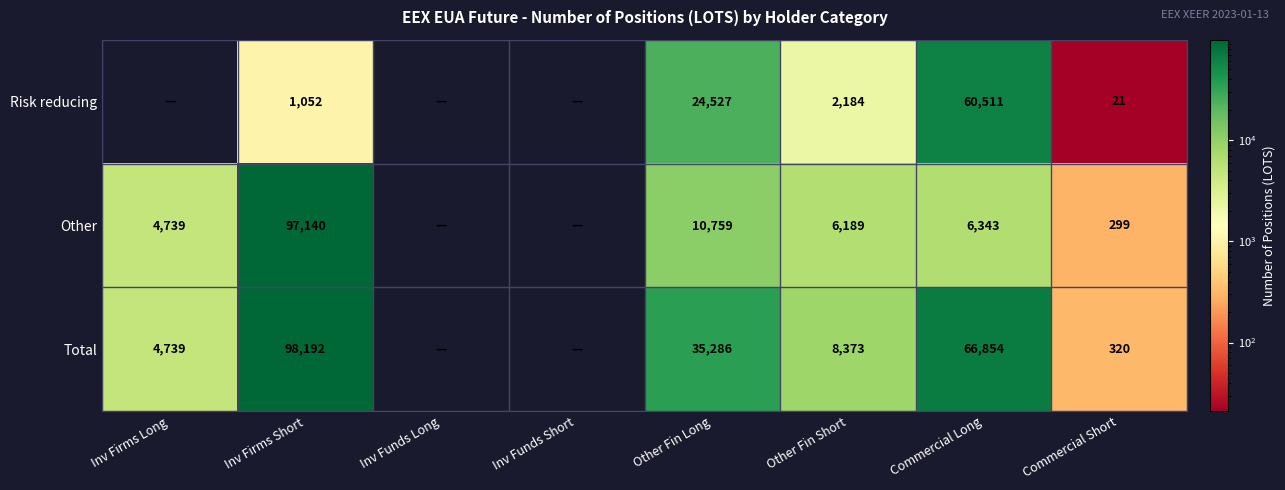

At Inv Firms Short, list the series in order from smallest to largest.

Risk reducing, Other, Total